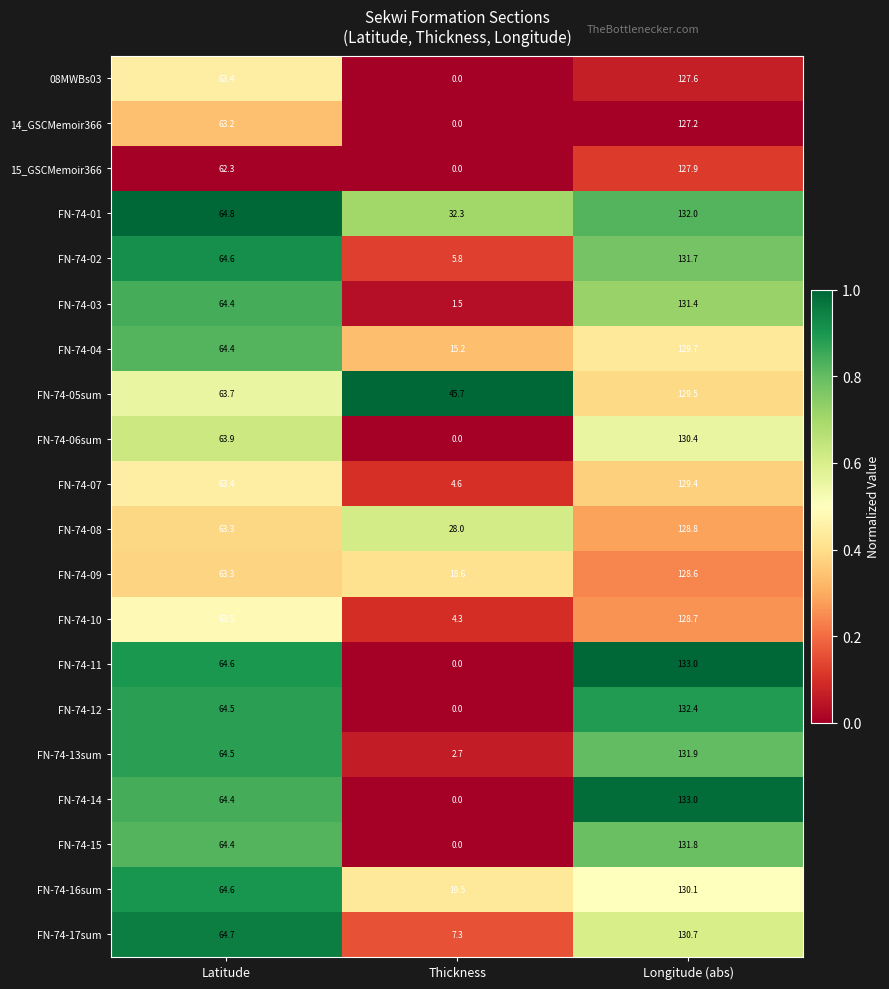

What is the spread (max minus min) of values at Thickness?

45.7